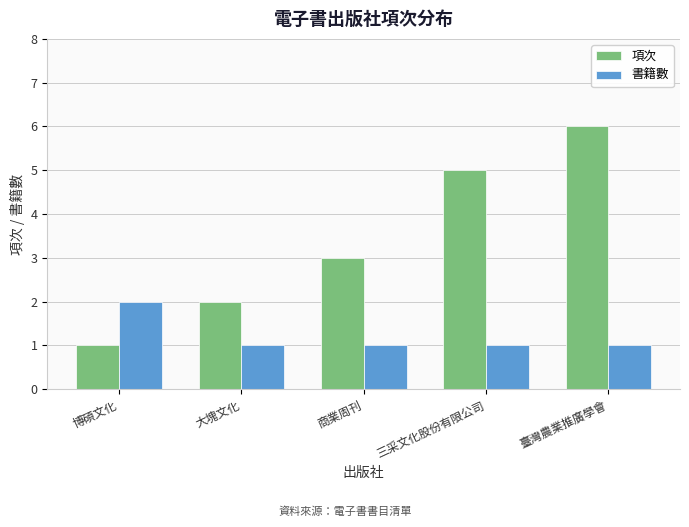

What is the difference between the highest and lowest values at 大塊文化?

1